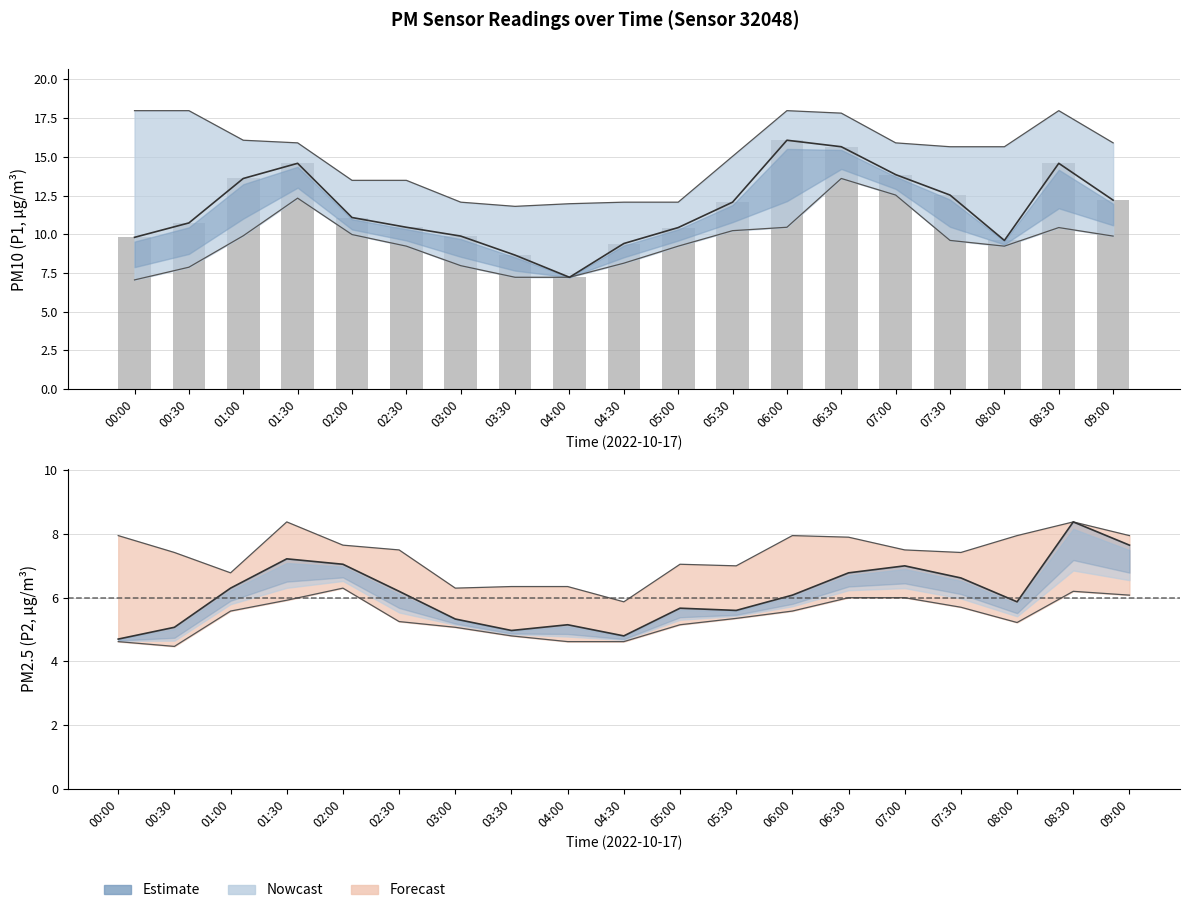

What position from the right is 06:30?

6